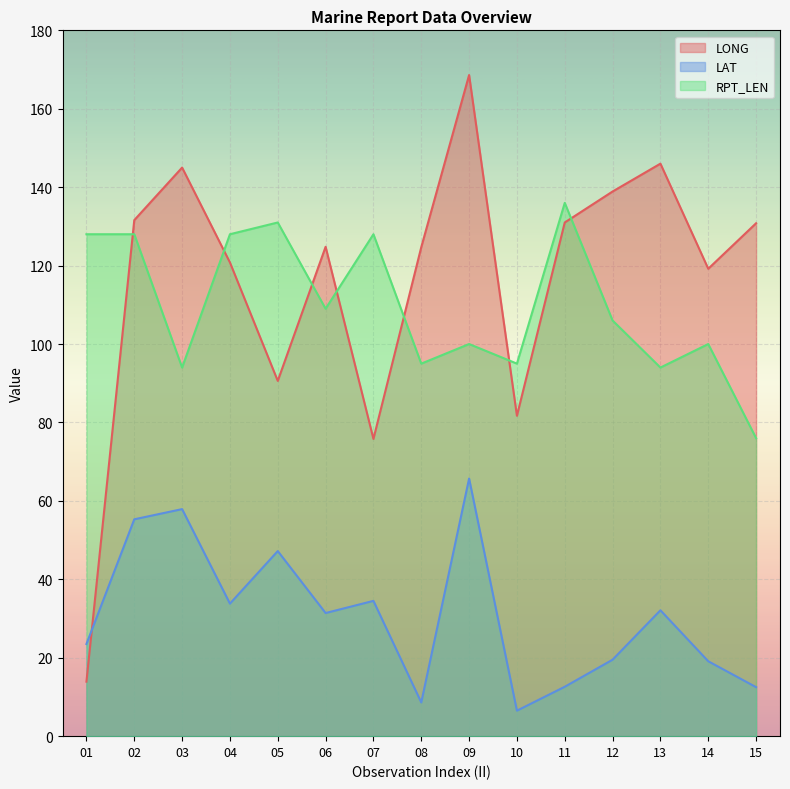

At which label does LAT reach its peak?

09